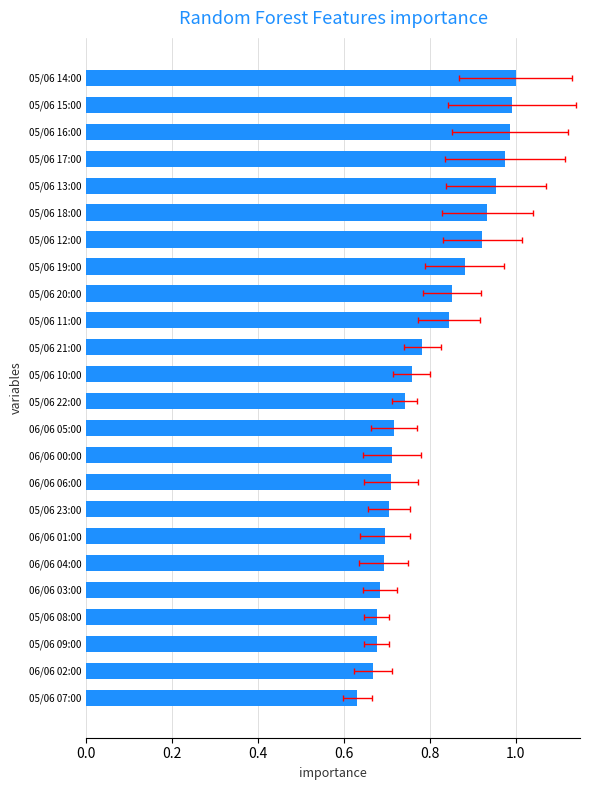

Is it true that the value at 05/06 20:00 is 0.5?

False